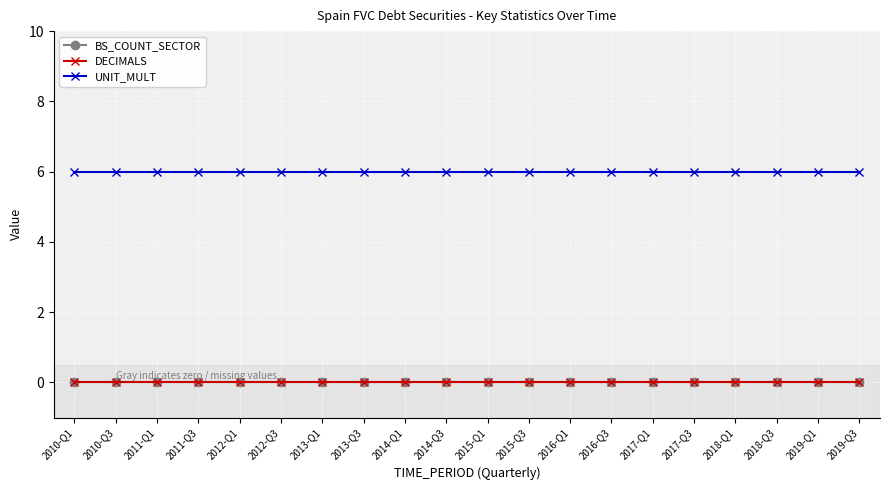

What is the sum of all UNIT_MULT values?

120